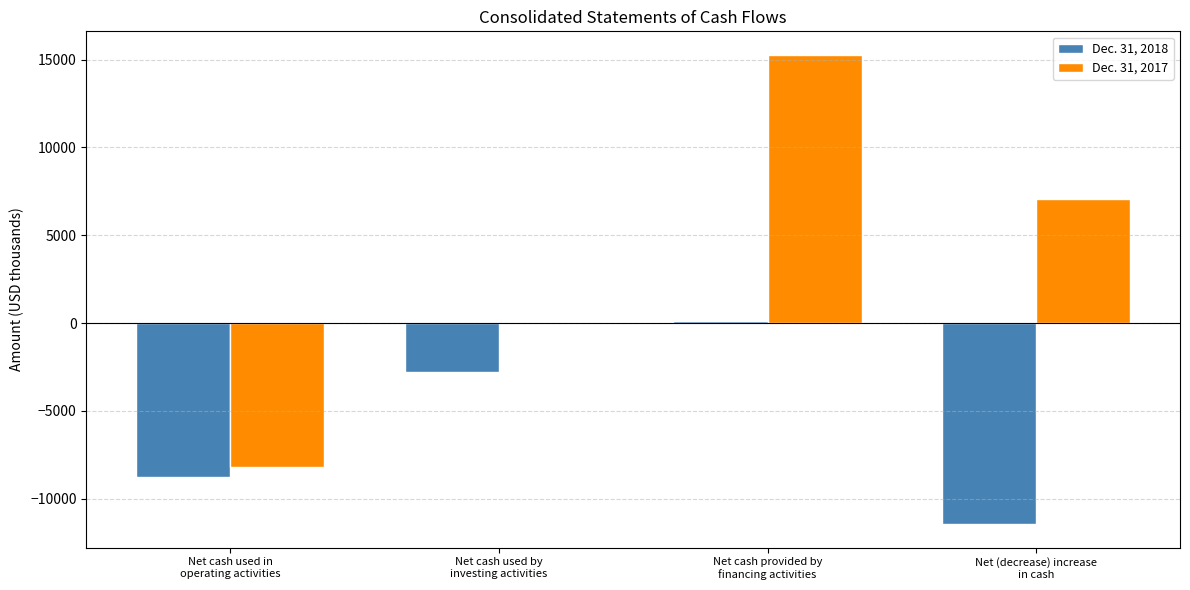

Where is Dec. 31, 2017 nearest to the value 3535?

Net (decrease) increase
in cash